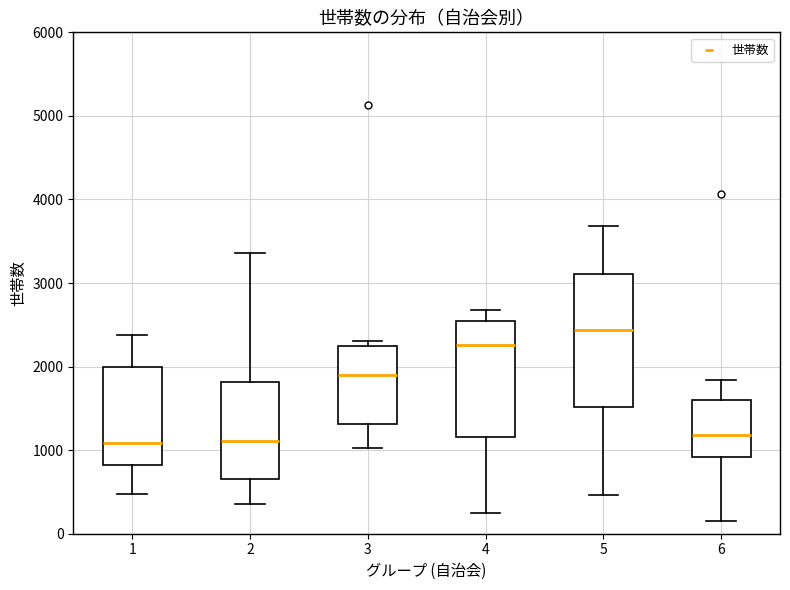

Where does the lower whisker of the box at x = 2 end on the y-axis? The values are not printed on the chart, so give them approximately, as read against the axis.

400